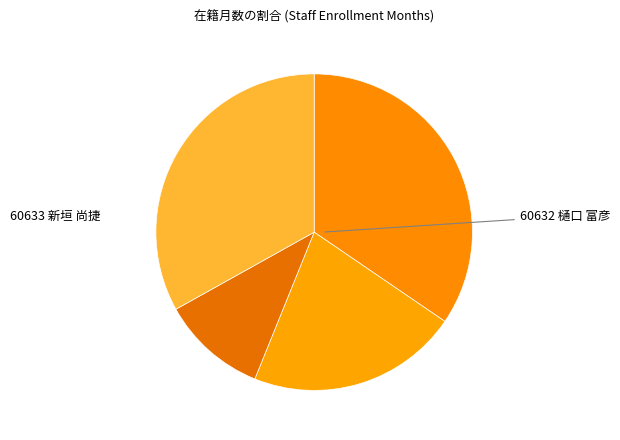

How many segments does this pie chart have?

4